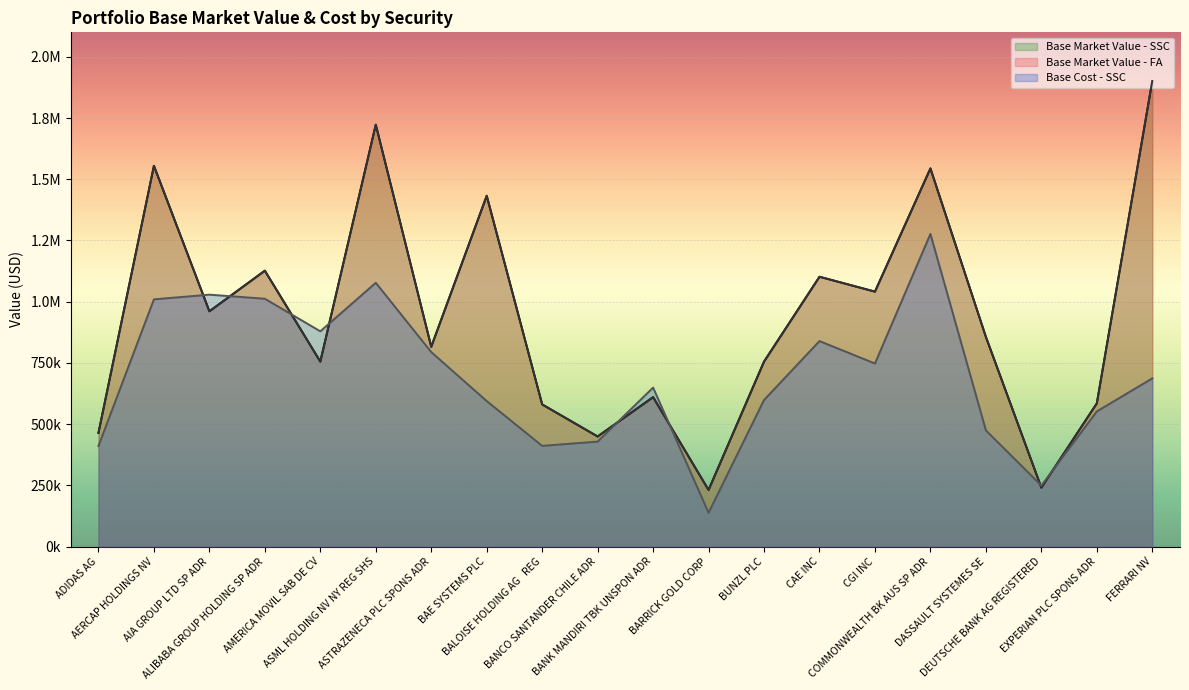

At which label does Base Market Value - FA first exceed 856965?

AERCAP HOLDINGS NV